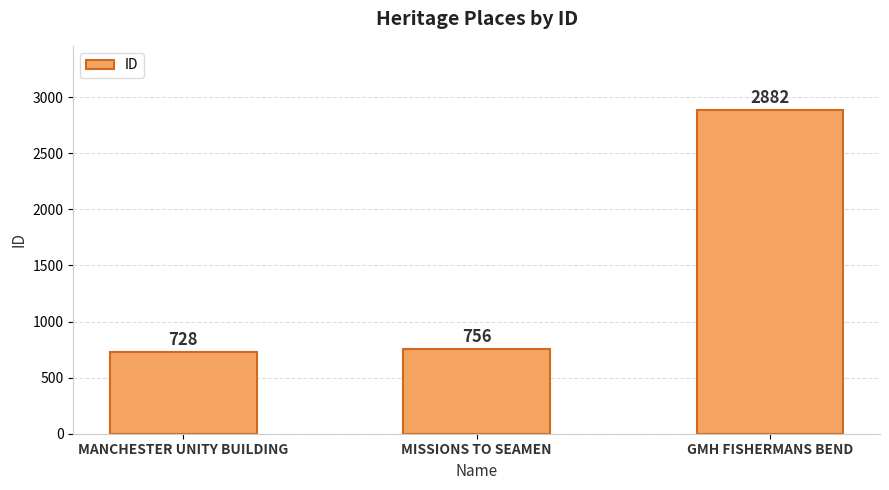

Reading left to right, extract all data points from this chart.

MANCHESTER UNITY BUILDING=728	MISSIONS TO SEAMEN=756	GMH FISHERMANS BEND=2882